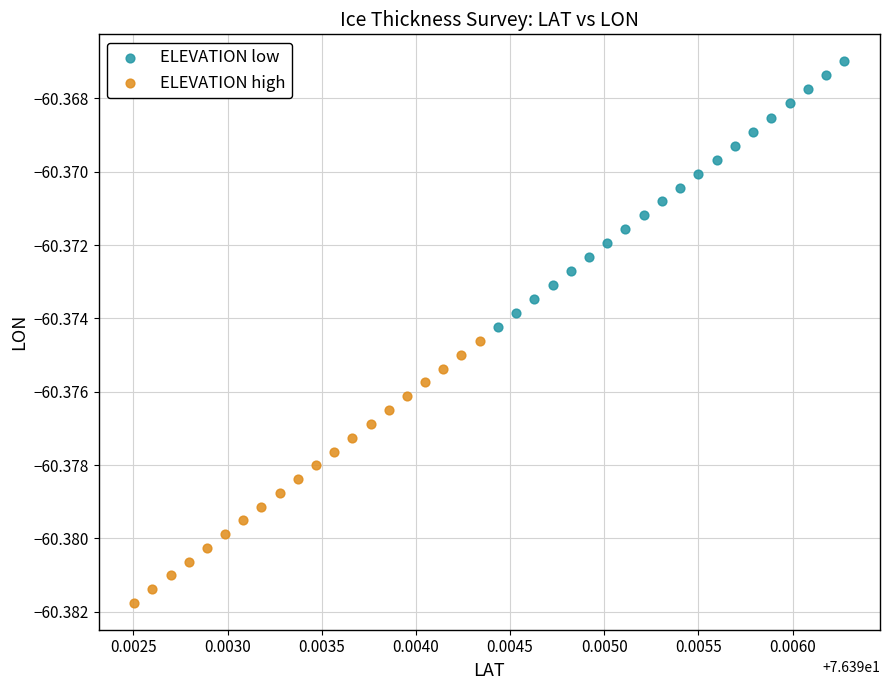

Which series contains the highest Y value?

ELEVATION low